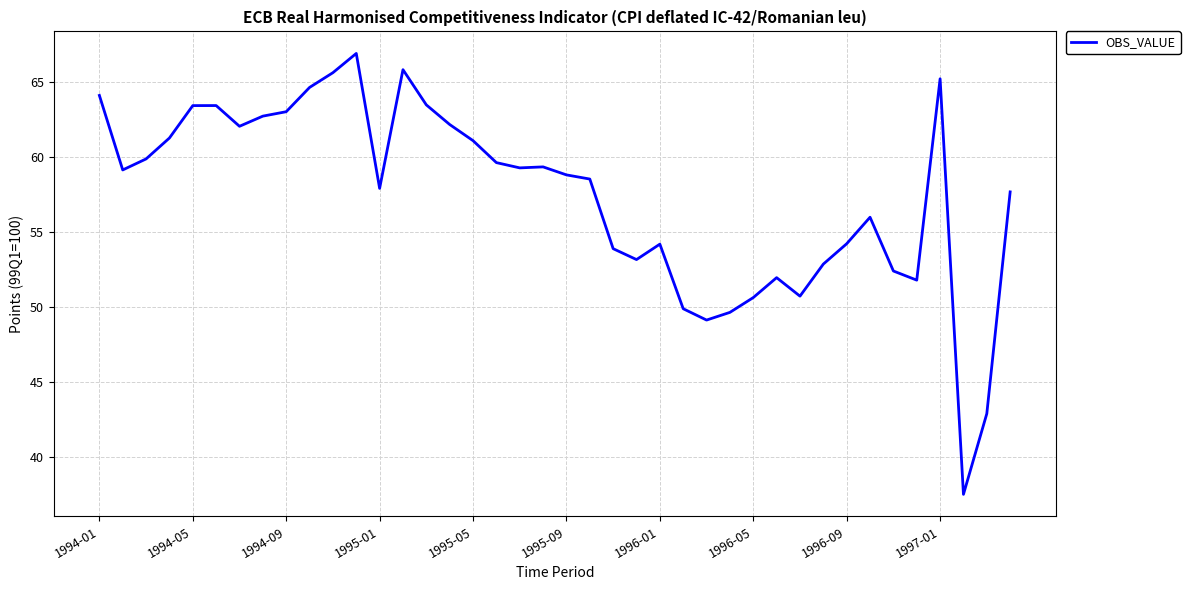

How many lines are shown in the chart?

1